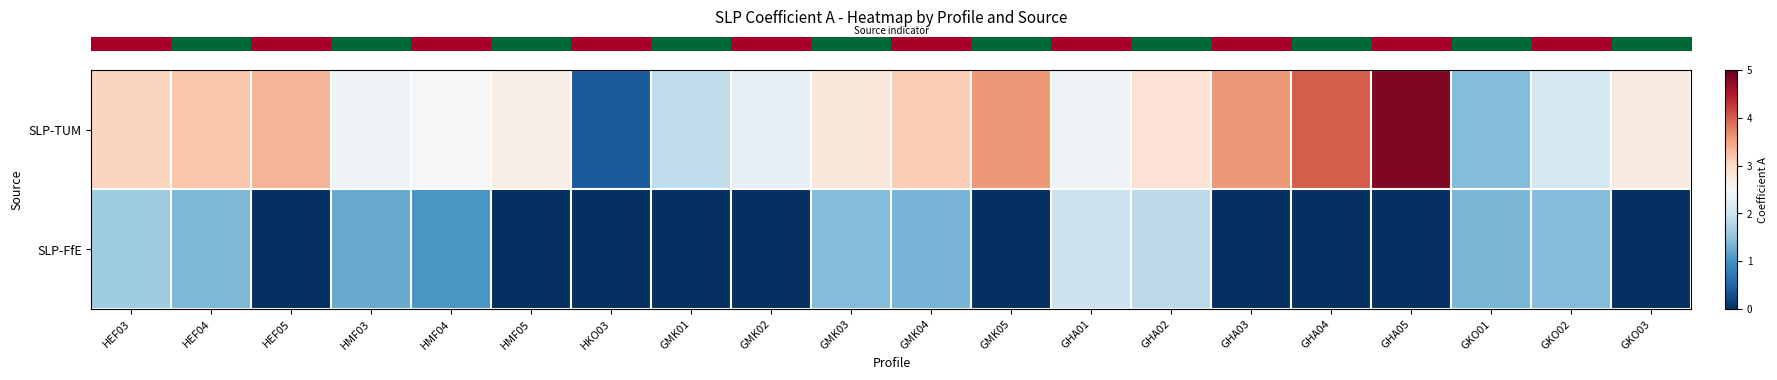

At how many categories does at least one series exceed 1?

19